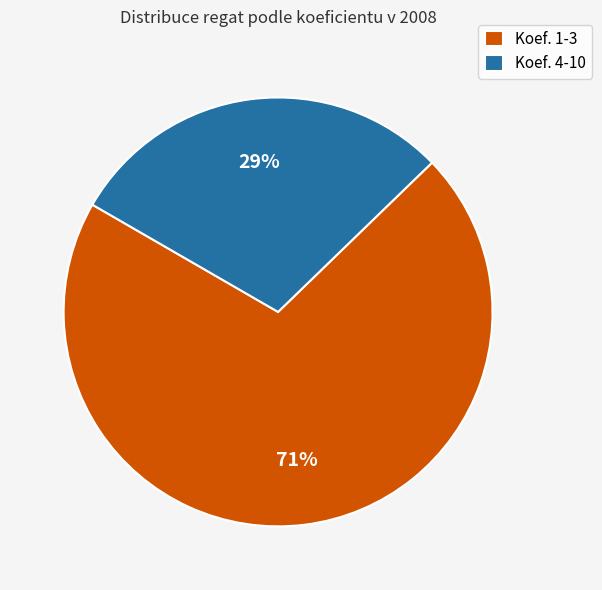

Does any single category account for the majority?

Yes